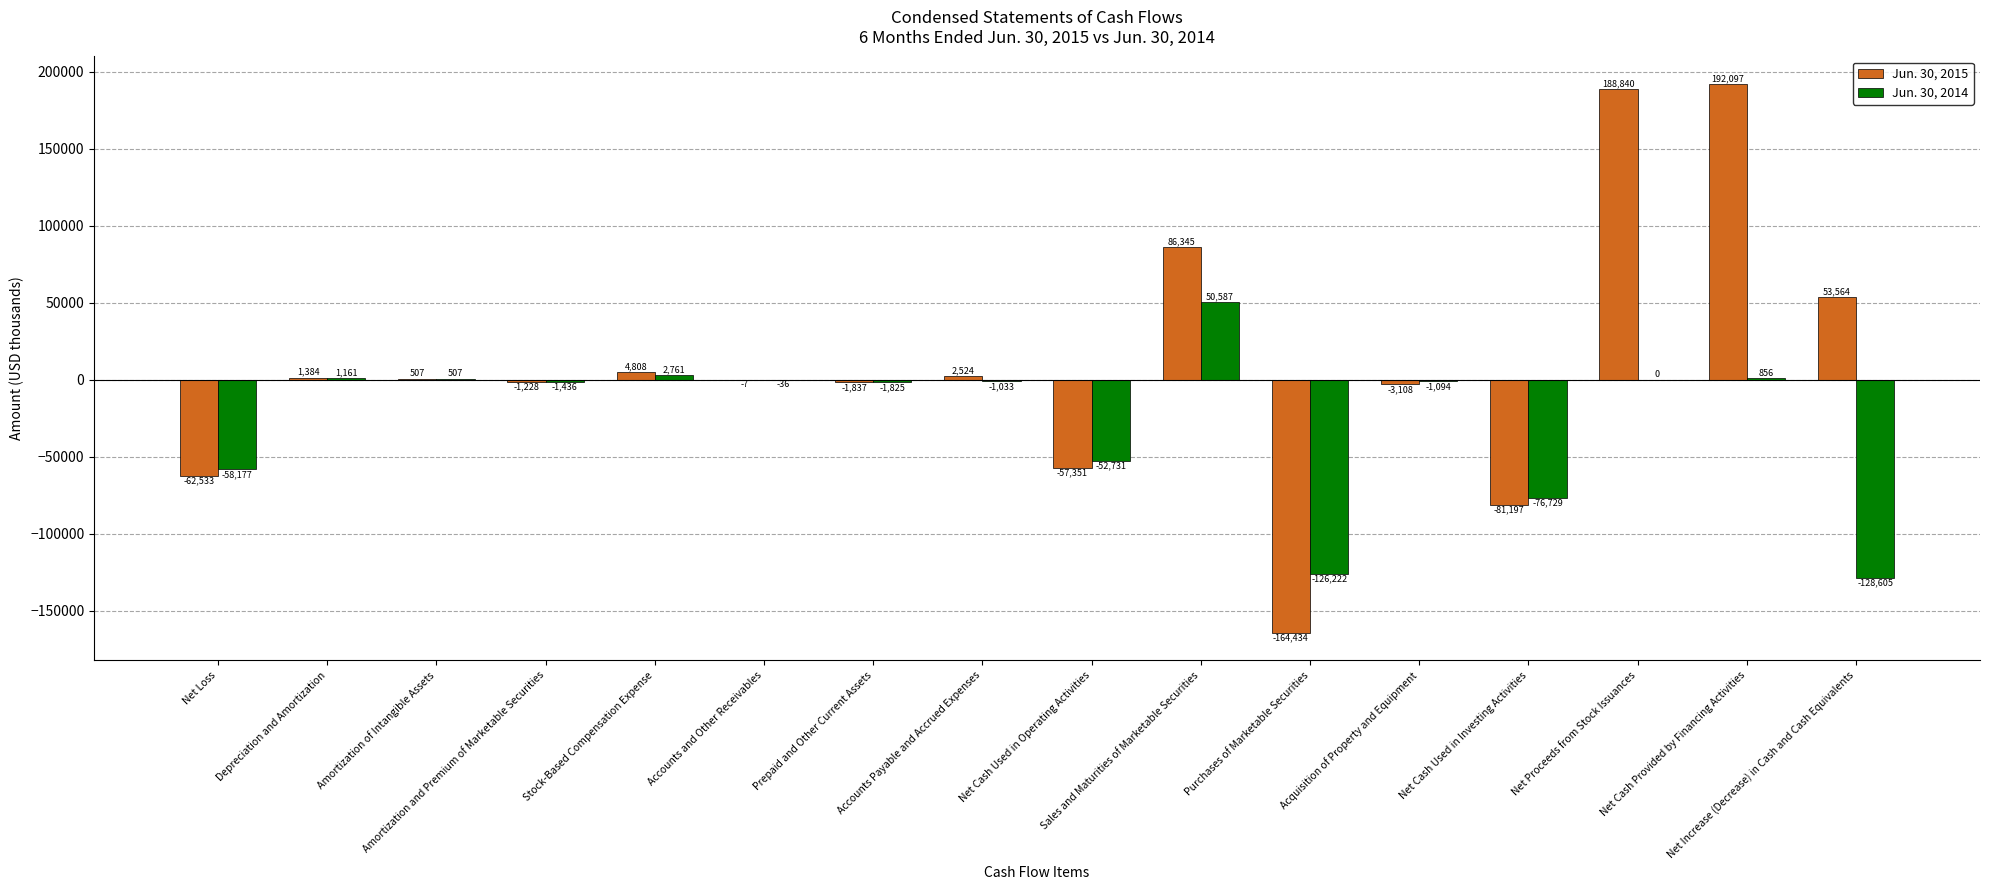

What is the greatest value displayed?

192097